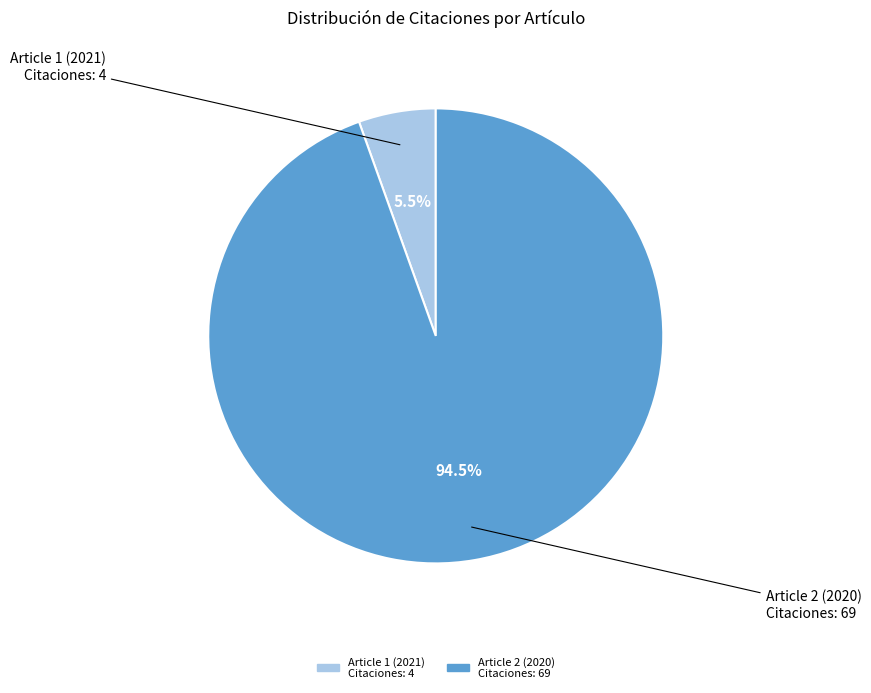

Is there any slice that represents more than half of the pie?

Yes